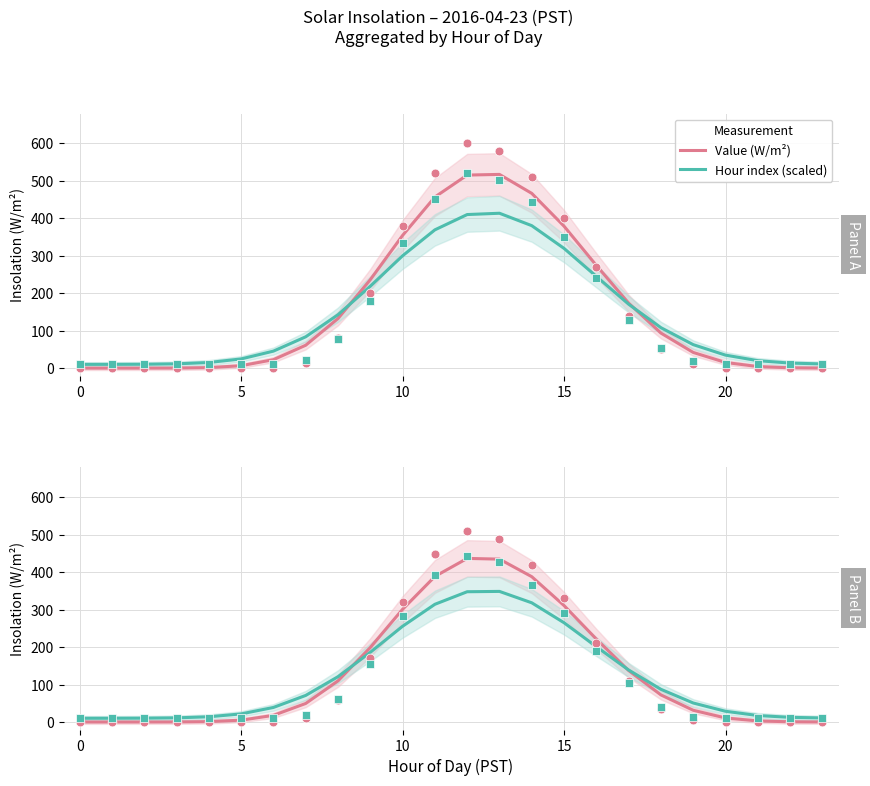

Which series contains the highest Y value?

Value (W/m²)